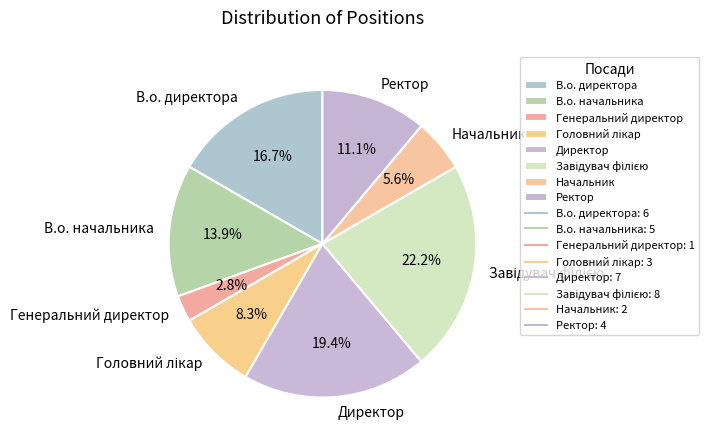

What is the smallest slice in the pie chart?

Генеральний директор